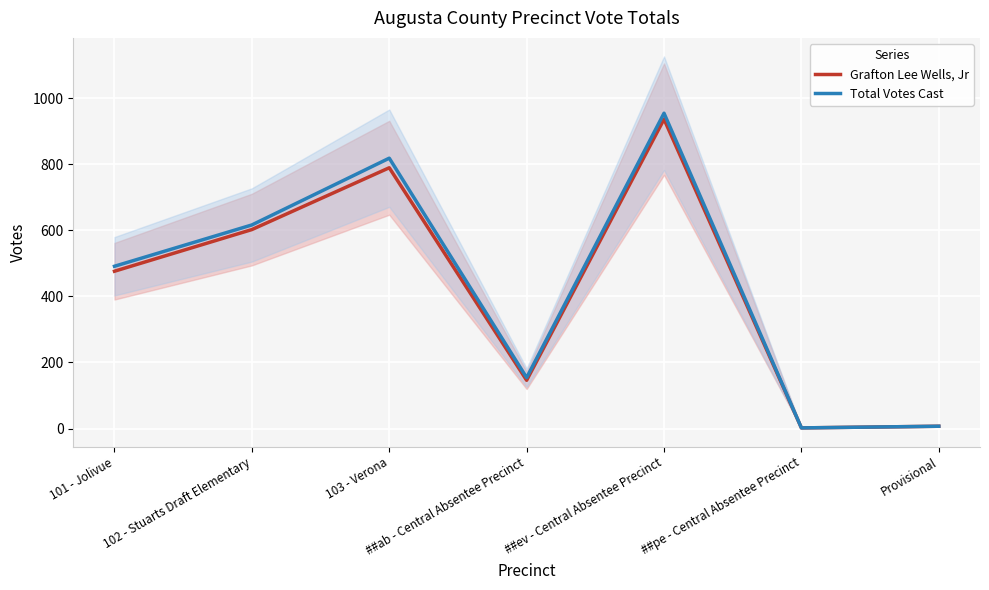

Where is the first local maximum for Total Votes Cast?

103 - Verona